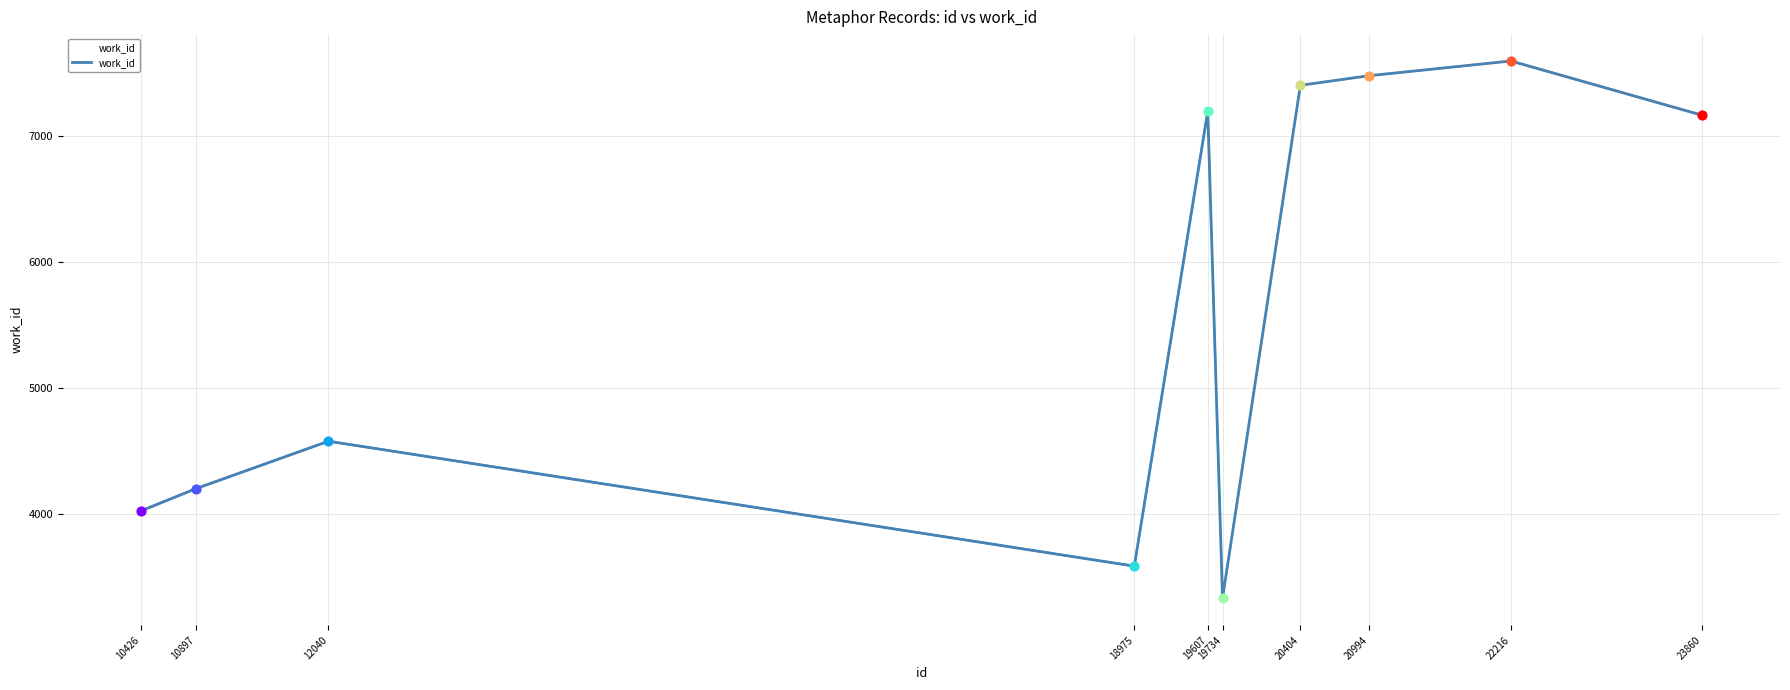

Approximately how many times larger is the value at 22216 compared to 20994?

1.0